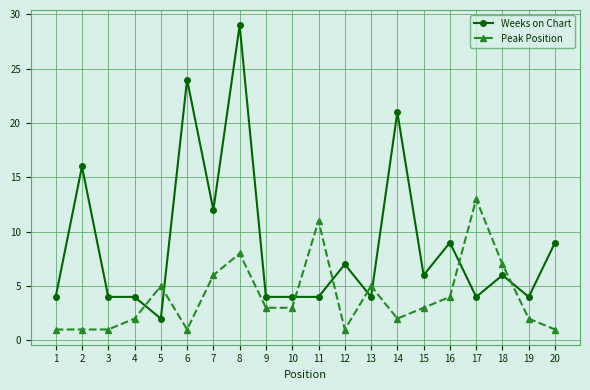

Where does the Weeks on Chart series first go above 6?

2